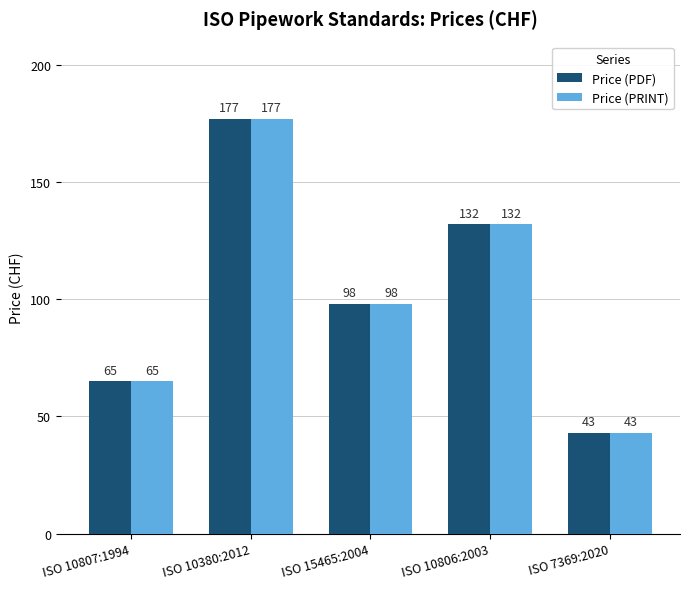

What is the label of the 2nd bar from the left?

ISO 10380:2012